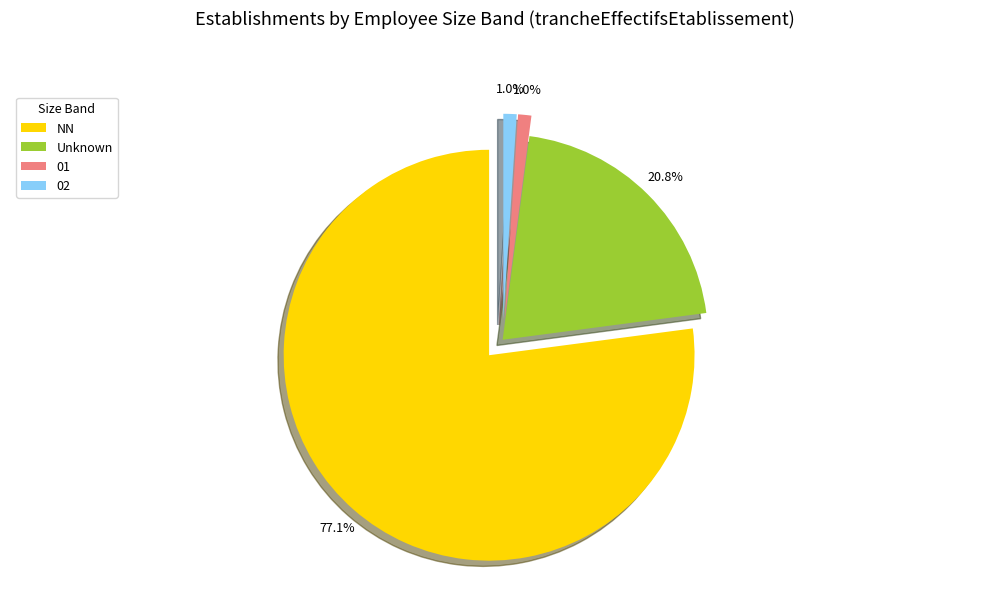

To the nearest percent, what portion does NN represent?

77%